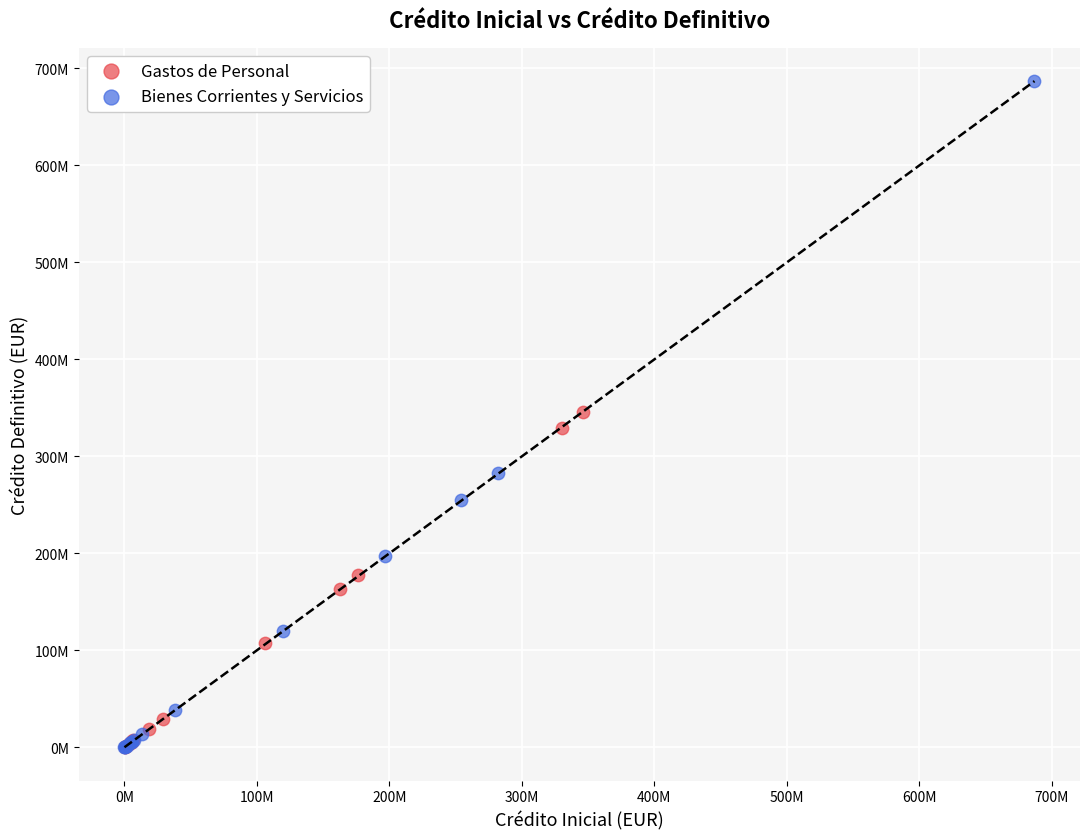

What are all the series names shown in the legend?

Gastos de Personal, Bienes Corrientes y Servicios